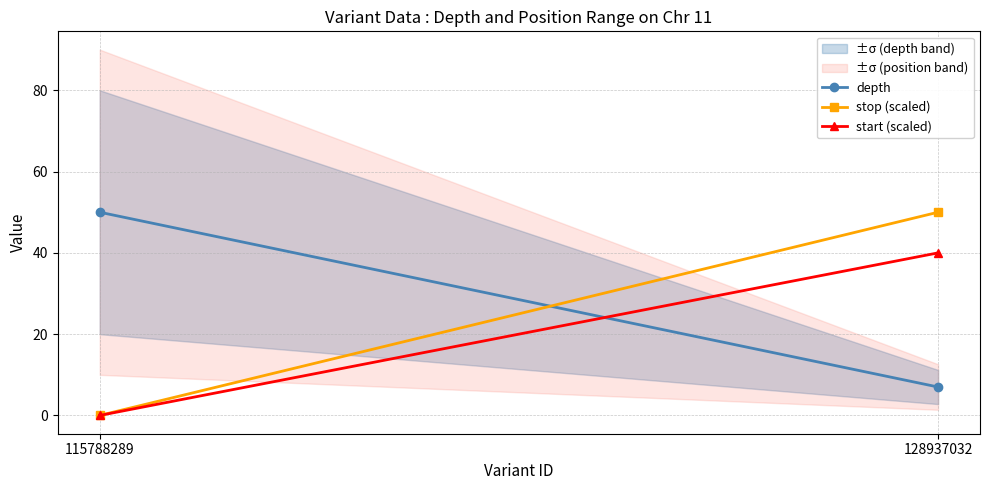

True or false: stop (scaled) has a value of 0.0 at 115788289.

False